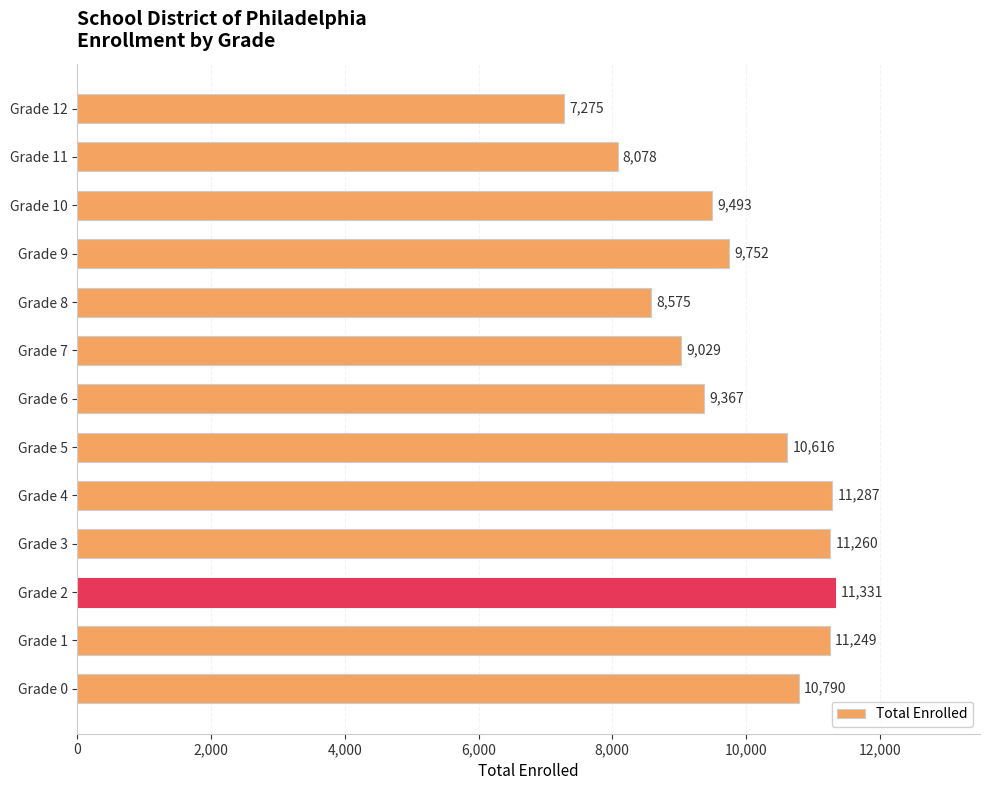

The chart shows a value of 9367 at Grade 6. True or false?

True